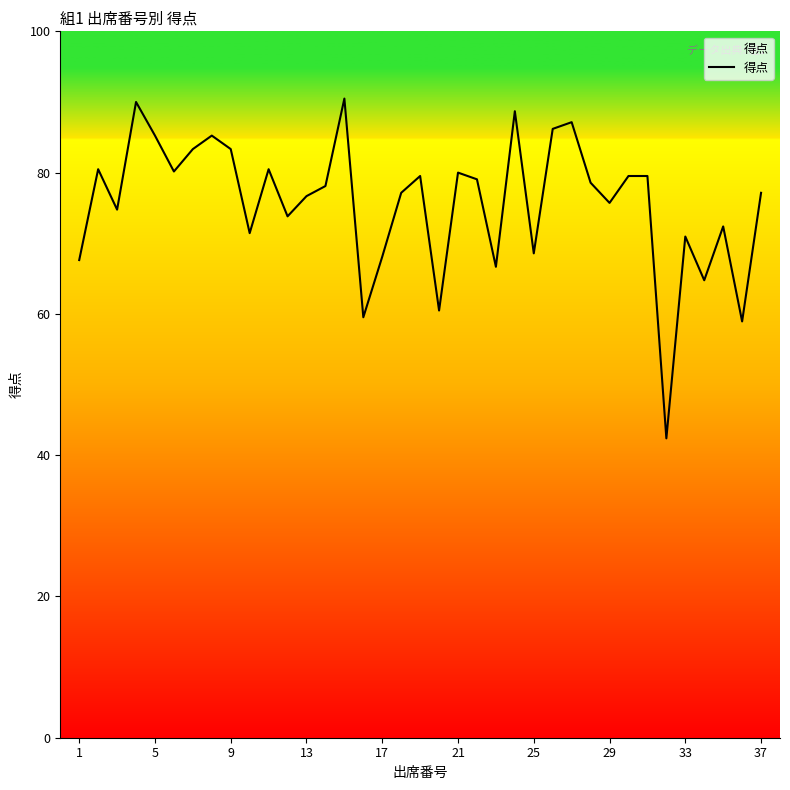

What is the greatest value displayed?

90.5